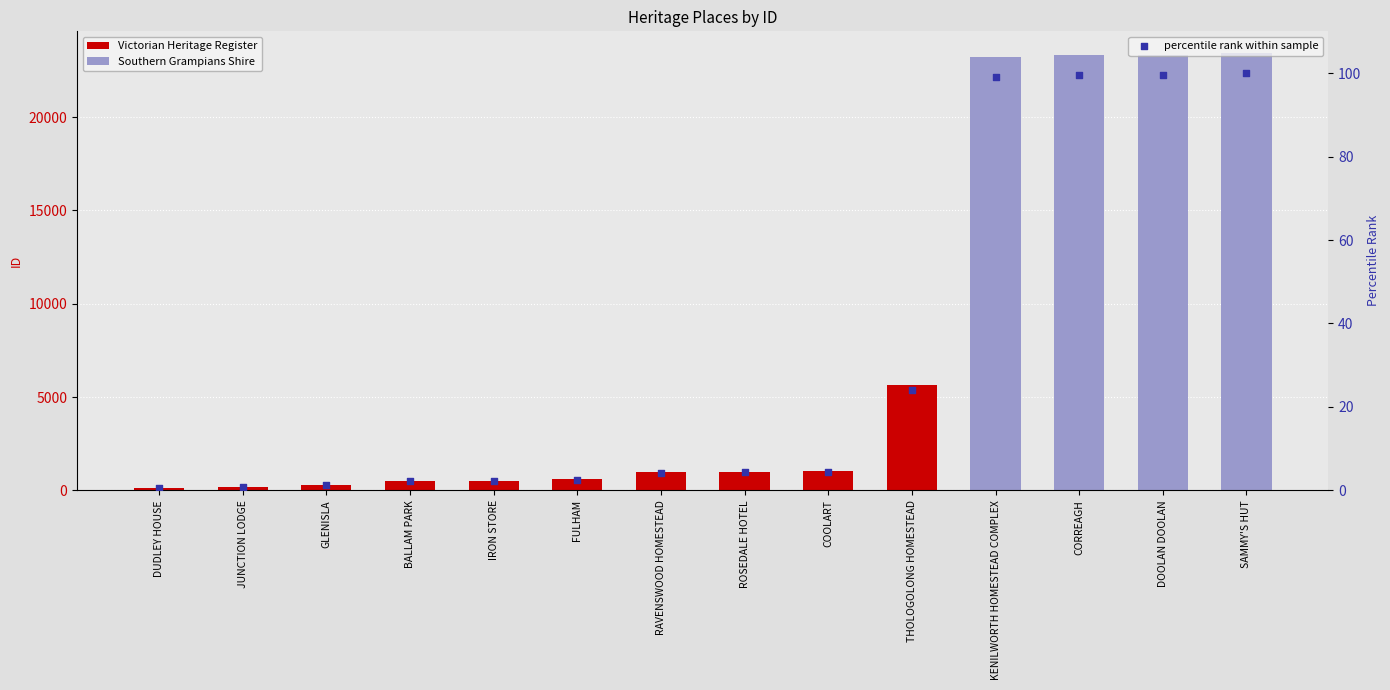

Between DOOLAN DOOLAN and THOLOGOLONG HOMESTEAD, which is larger?

DOOLAN DOOLAN